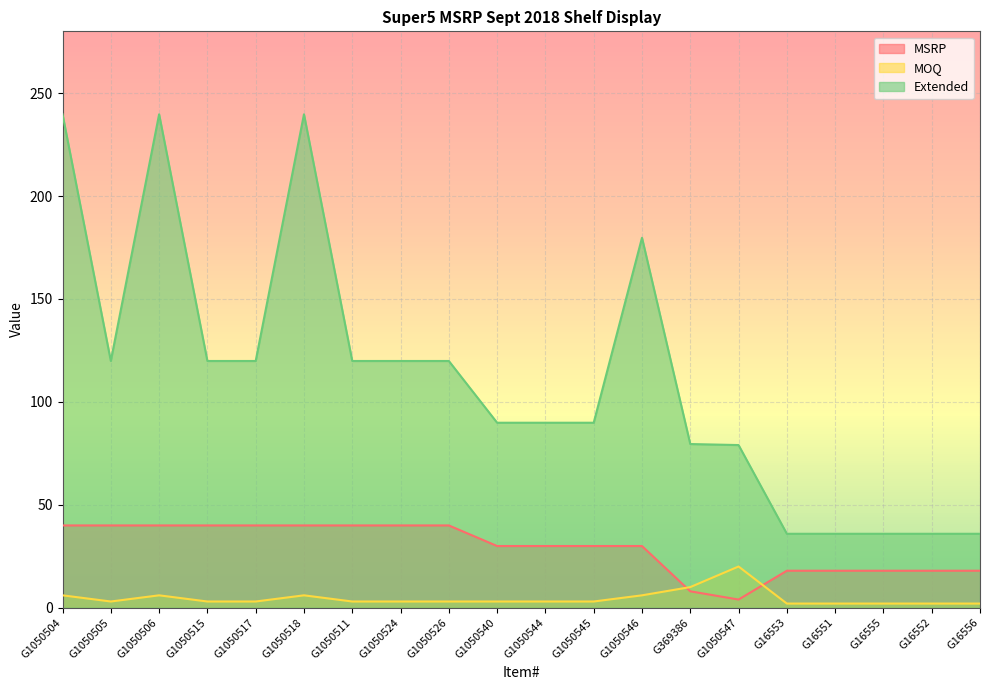

Rank the series at G1050526 from lowest to highest value.

MOQ, MSRP, Extended